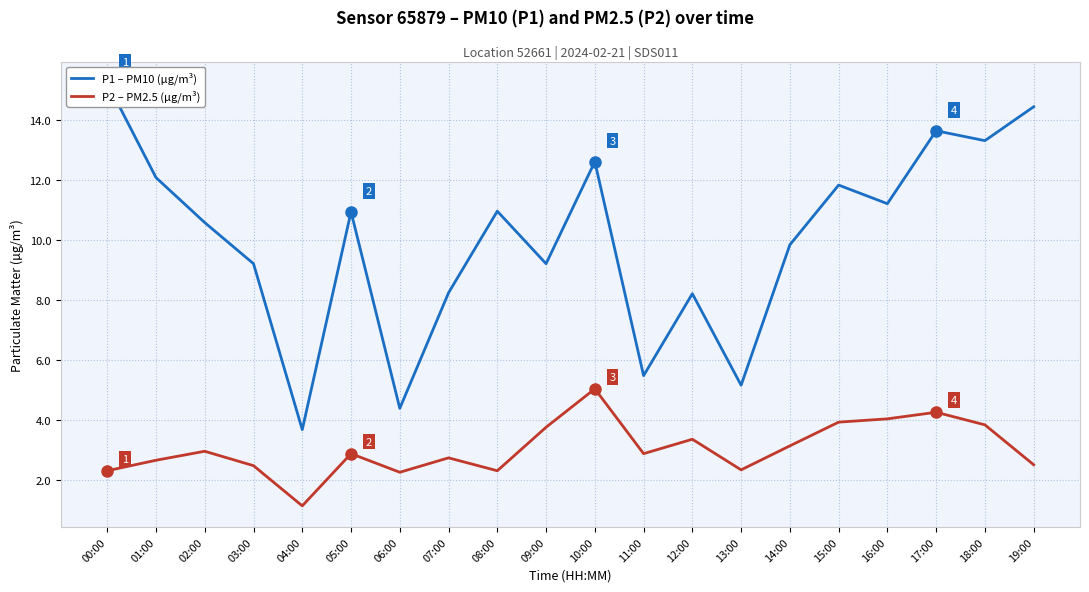

At which category does the chart reach its peak across all series?

00:00